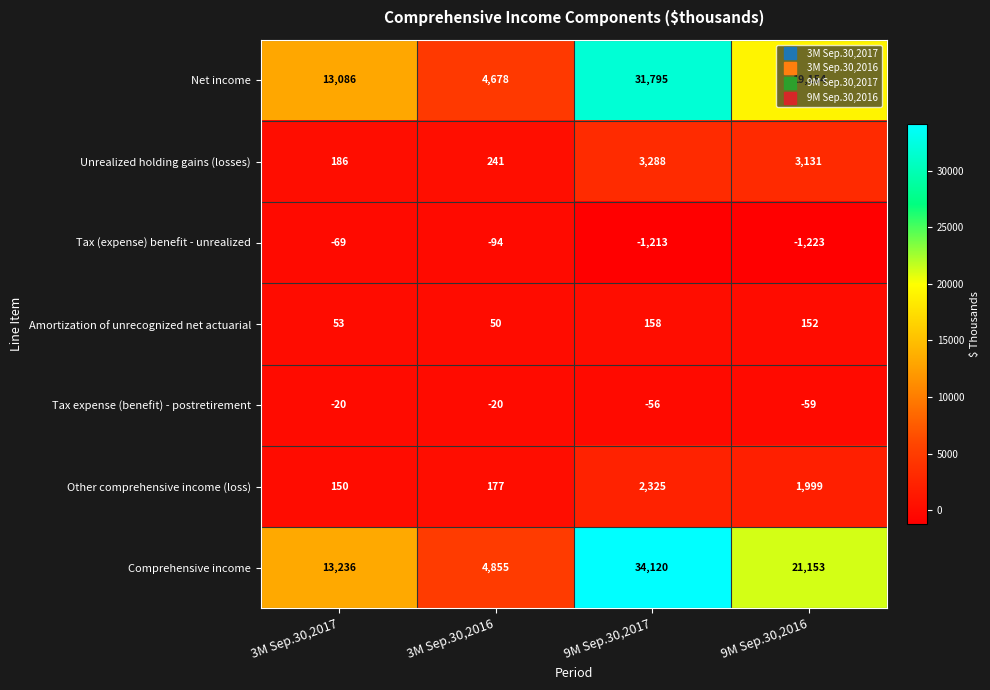

List the series in order of their peak value, highest first.

Comprehensive income, Net income, Unrealized holding gains (losses), Other comprehensive income (loss), Amortization of unrecognized net actuarial, Tax expense (benefit) - postretirement, Tax (expense) benefit - unrealized